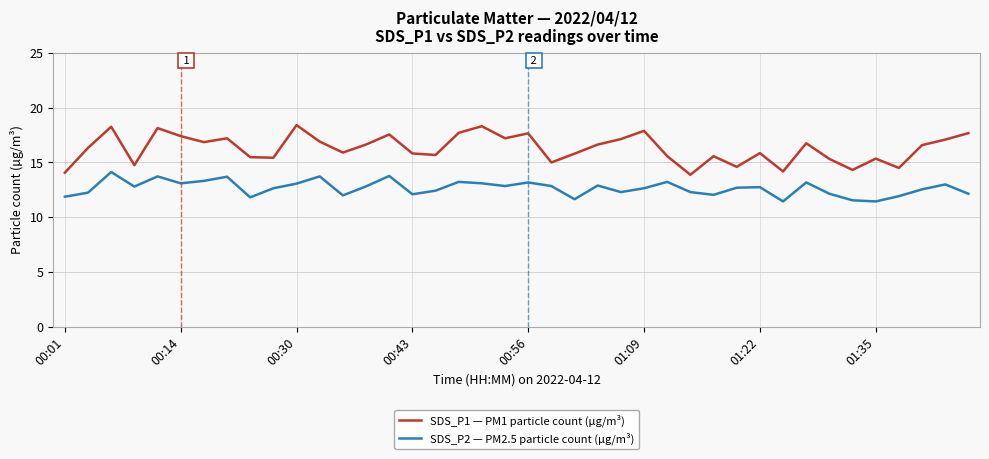

What is the difference between the maximum and minimum values in the SDS_P2 — PM2.5 particle count (µg/m³) series?

2.7